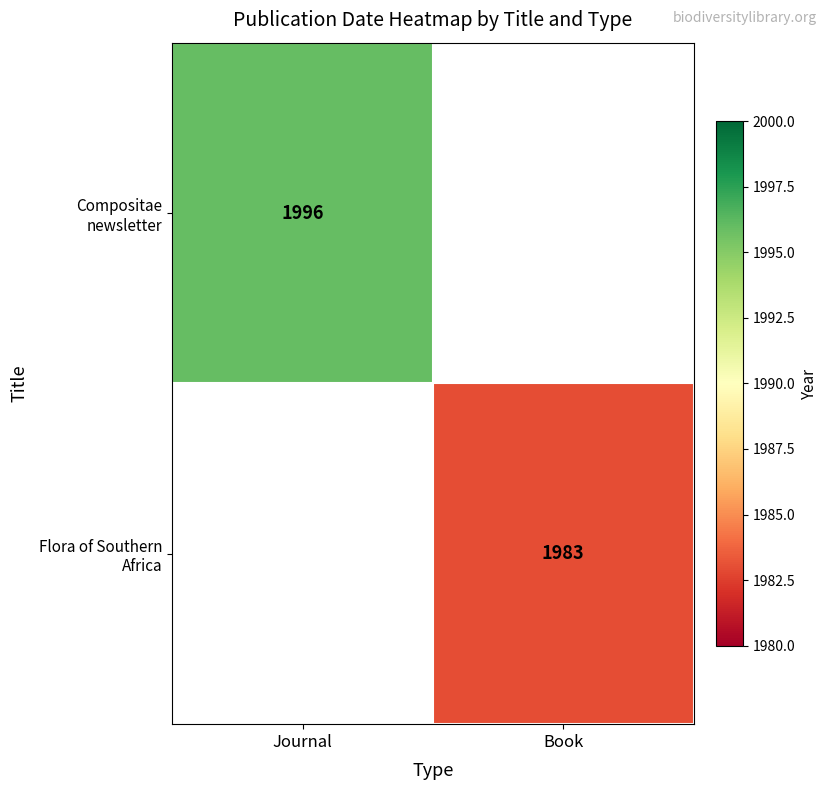

Is the value of Compositae newsletter at Journal greater than the value of Flora of Southern Africa at Book?

Yes